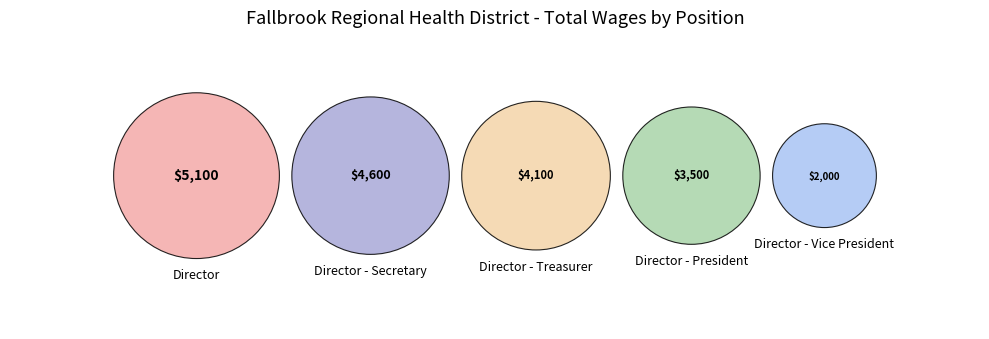

True or false: Director accounts for 17% of the total.

False